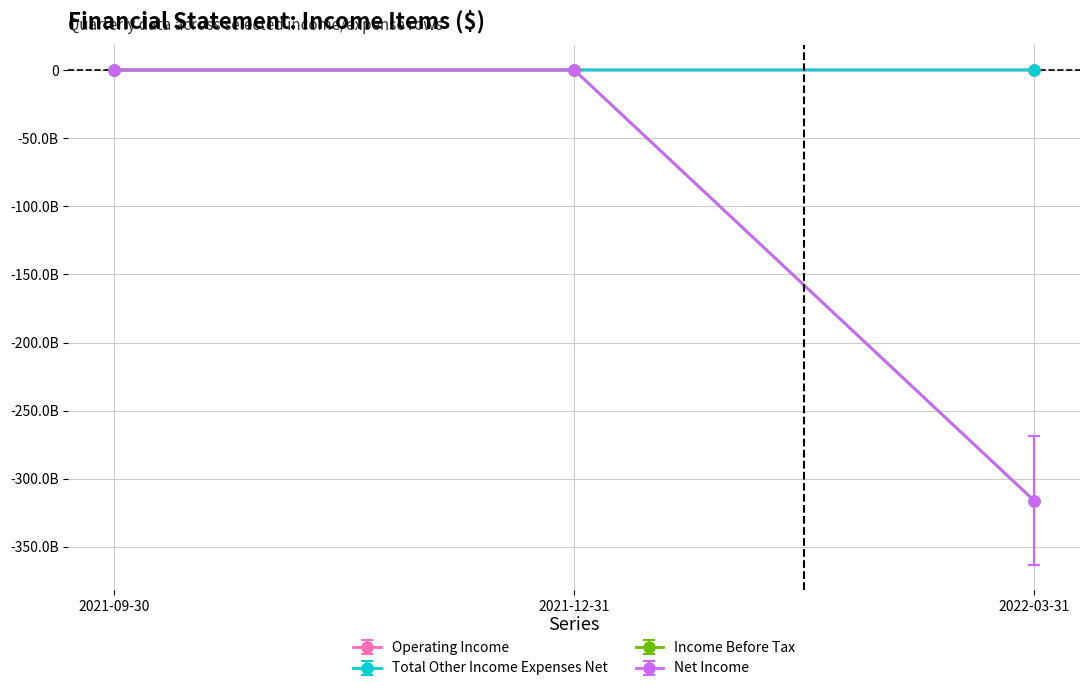

Is this an area chart (filled region under the line)?

No